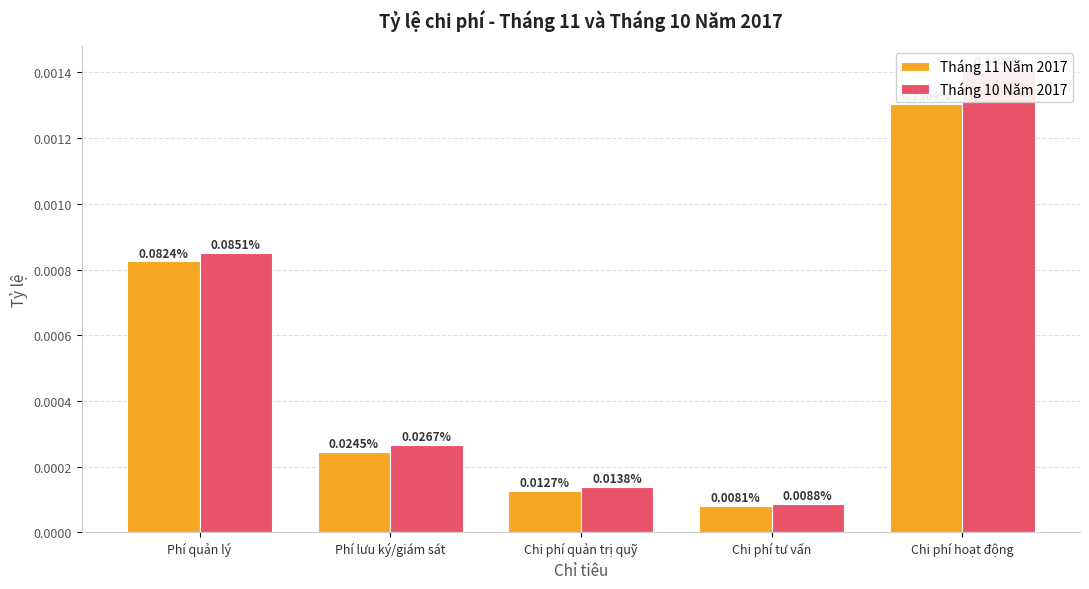

Reading left to right, what are all the values shown in this chart?

Tháng 11 Năm 2017: Phí quản lý=0.0	Phí lưu ký/giám sát=0.0	Chi phí quản trị quỹ=0.0	Chi phí tư vấn=0.0	Chi phí hoạt động=0.0
Tháng 10 Năm 2017: Phí quản lý=0.0	Phí lưu ký/giám sát=0.0	Chi phí quản trị quỹ=0.0	Chi phí tư vấn=0.0	Chi phí hoạt động=0.0